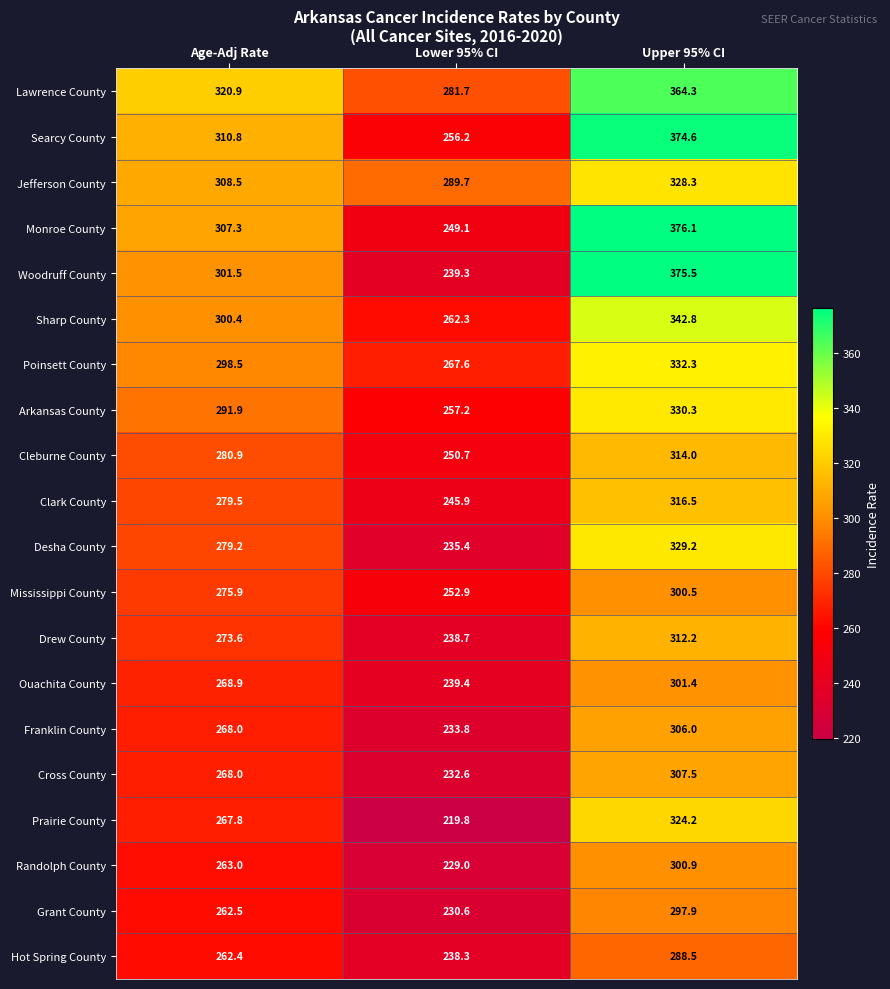

Rank the series by their maximum value, from lowest to highest.

Hot Spring County, Grant County, Mississippi County, Randolph County, Ouachita County, Franklin County, Cross County, Drew County, Cleburne County, Clark County, Prairie County, Jefferson County, Desha County, Arkansas County, Poinsett County, Sharp County, Lawrence County, Searcy County, Woodruff County, Monroe County